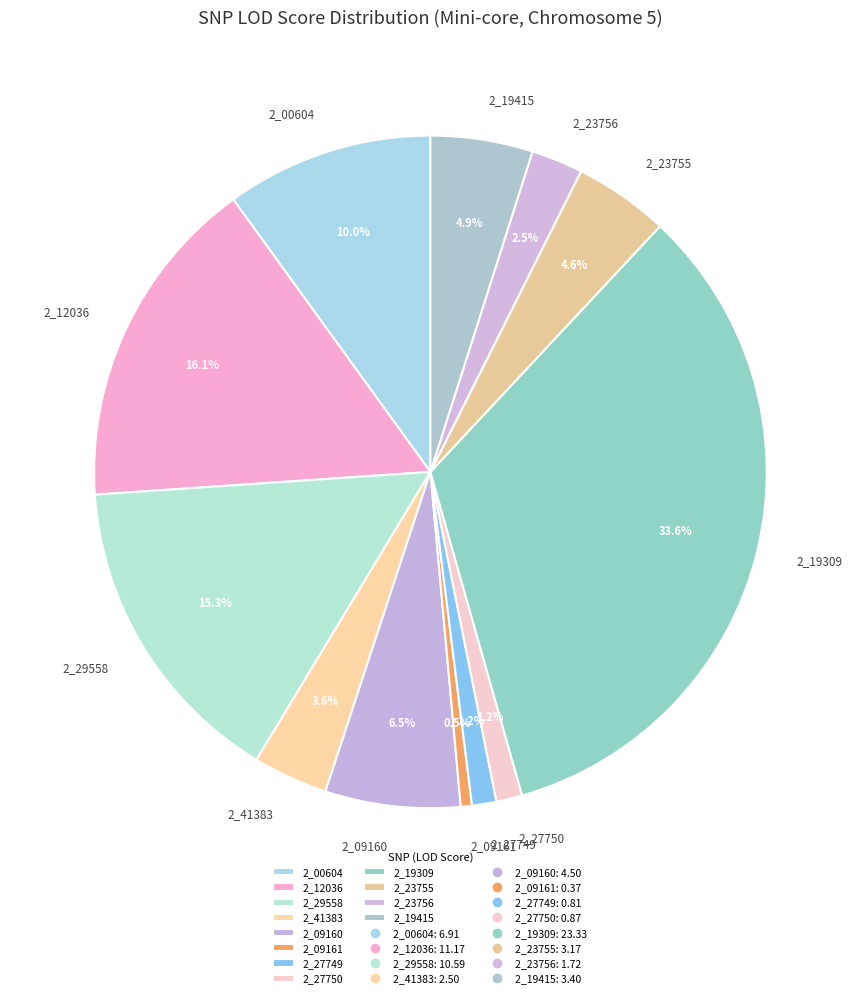

Which slice is the smallest?

2_09161